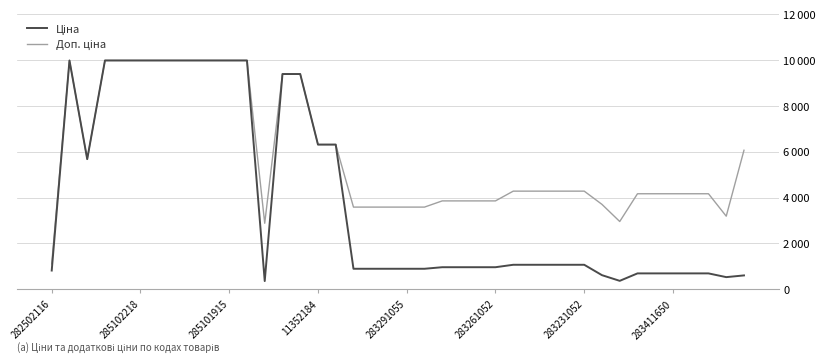

What is the value of the Доп. ціна point at the 33rd from the left?

2955.8